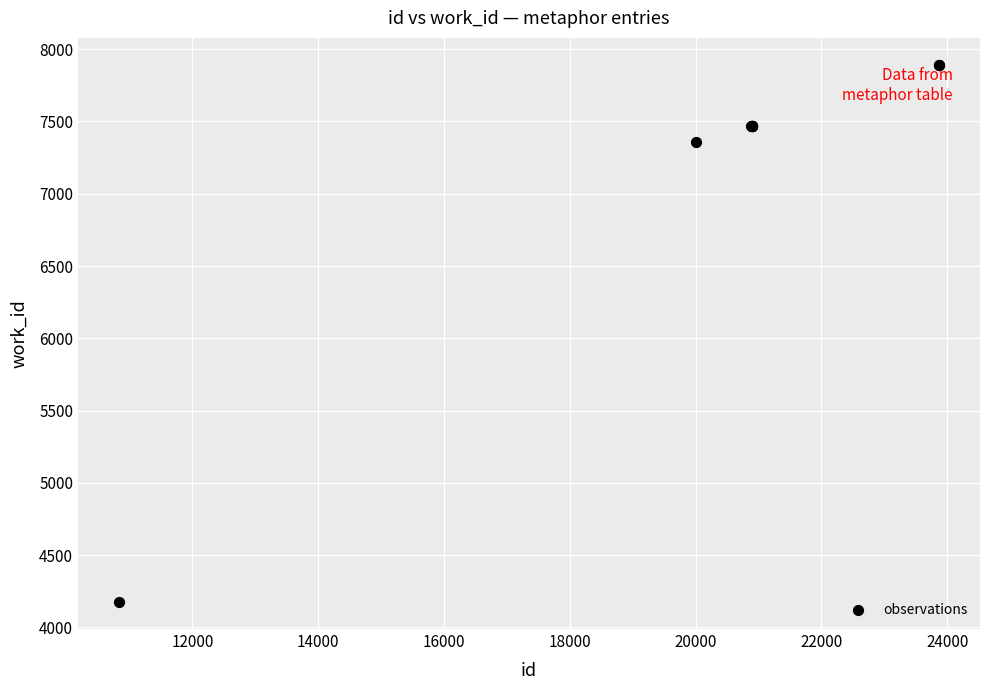

What Y value in the scatter plot is closest to 6033?

7358